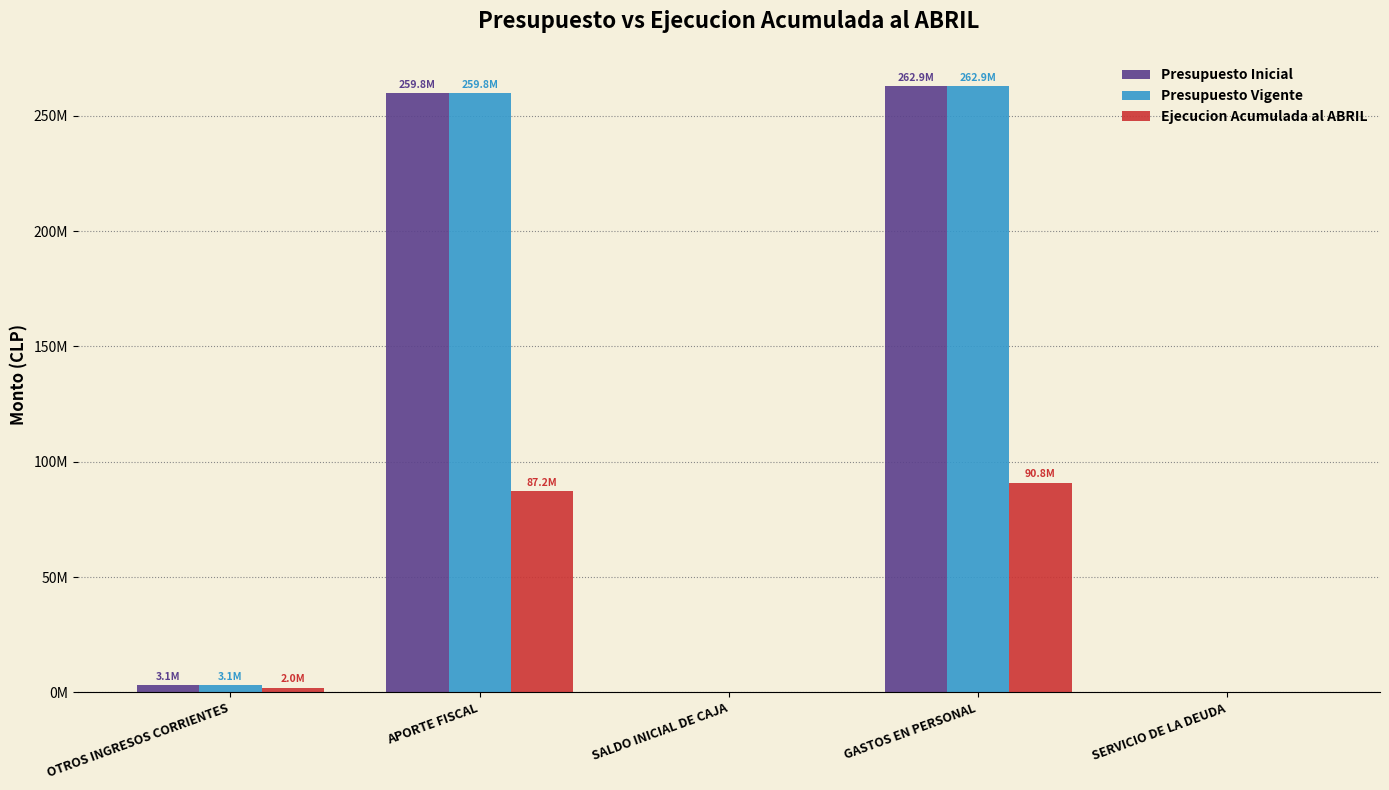

What is the difference between the Ejecucion Acumulada al ABRIL values at APORTE FISCAL and OTROS INGRESOS CORRIENTES?

85210035